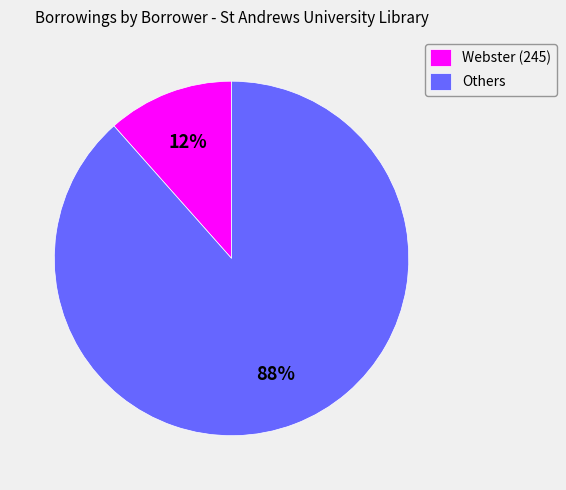

The Others slice represents 88% of the pie. True or false?

True